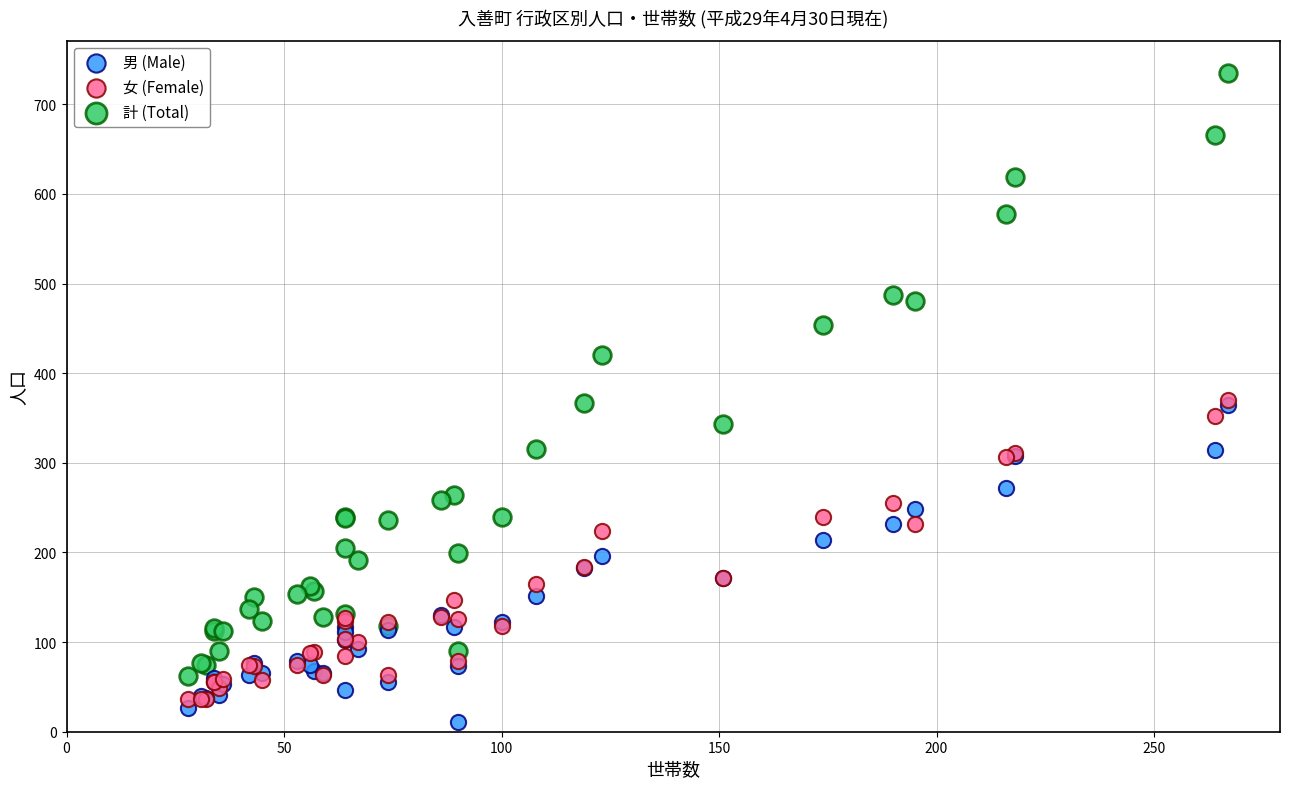

Which series contains the lowest Y value?

男 (Male)